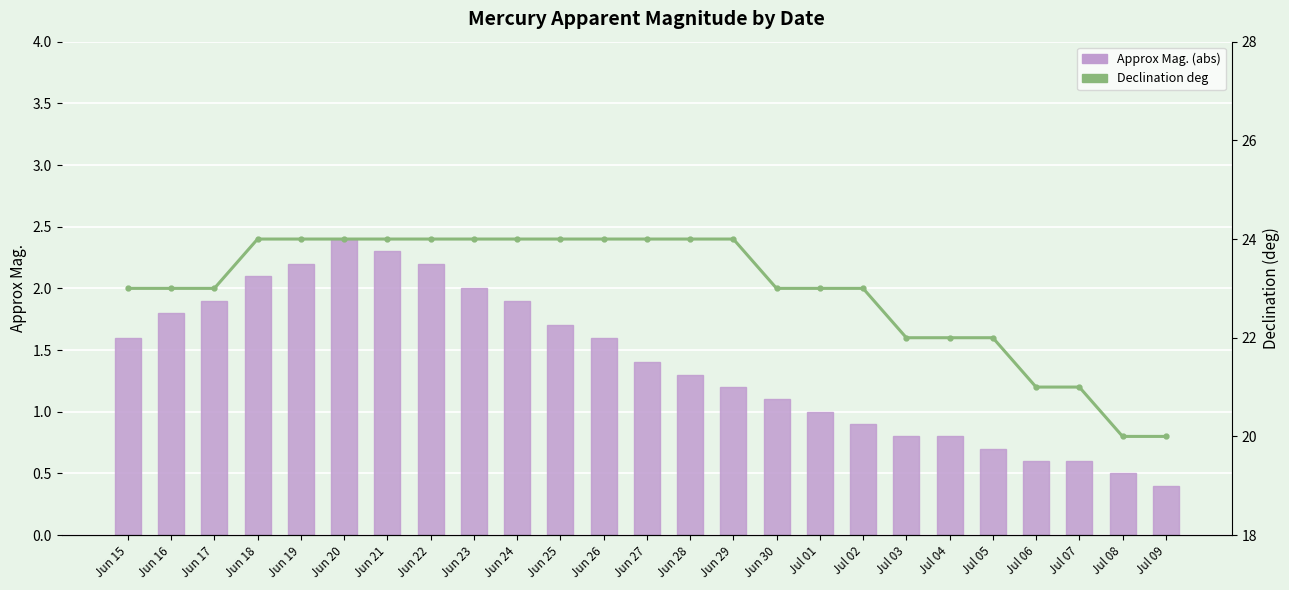

The Declination deg series shows 24.0 at Jun 19. True or false?

True